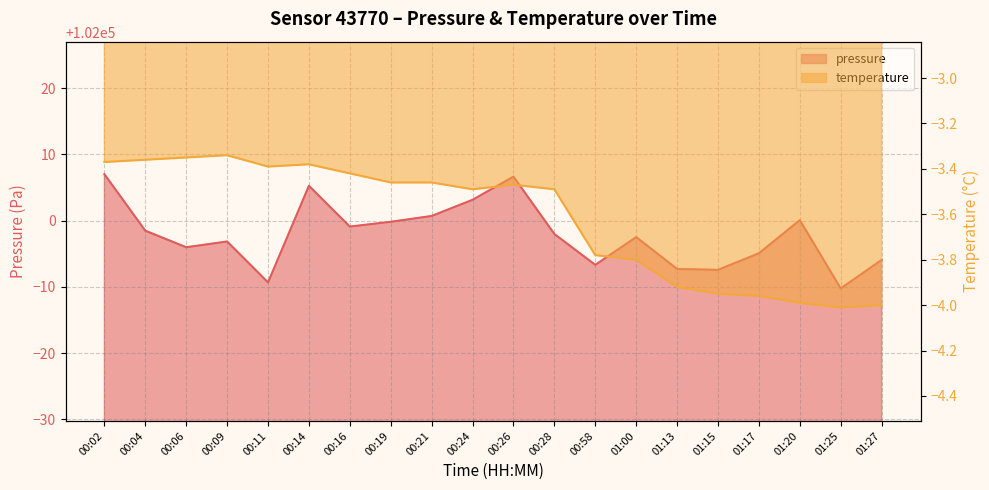

Rank the categories by pressure value from highest to lowest.

00:02, 00:26, 00:14, 00:24, 00:21, 01:20, 00:19, 00:16, 00:04, 00:28, 01:00, 00:09, 00:06, 01:17, 01:27, 00:58, 01:13, 01:15, 00:11, 01:25